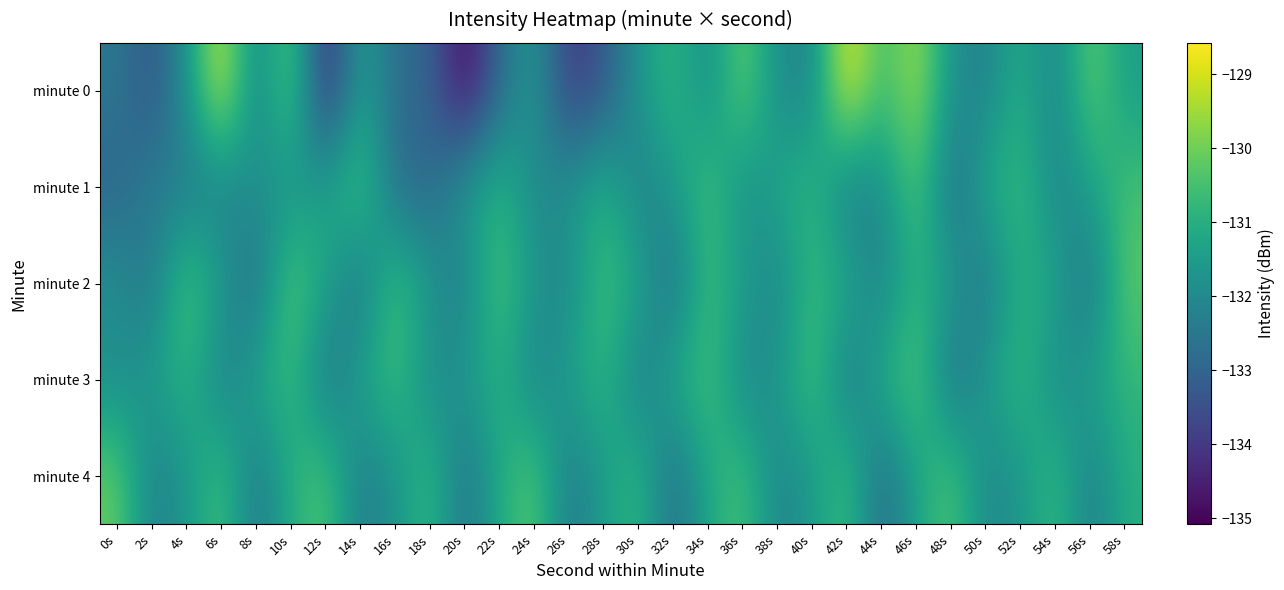

What is the total value across all series at 26s?

-661.7